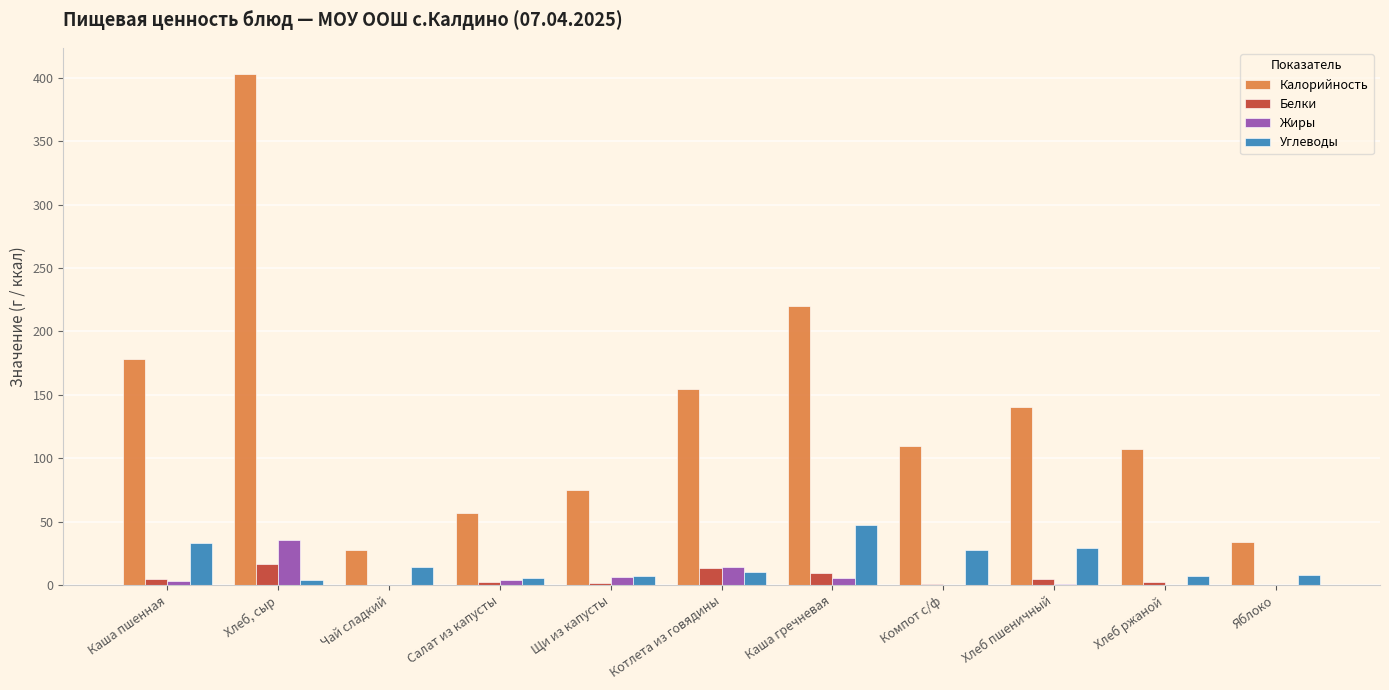

Are the bars horizontal?

No